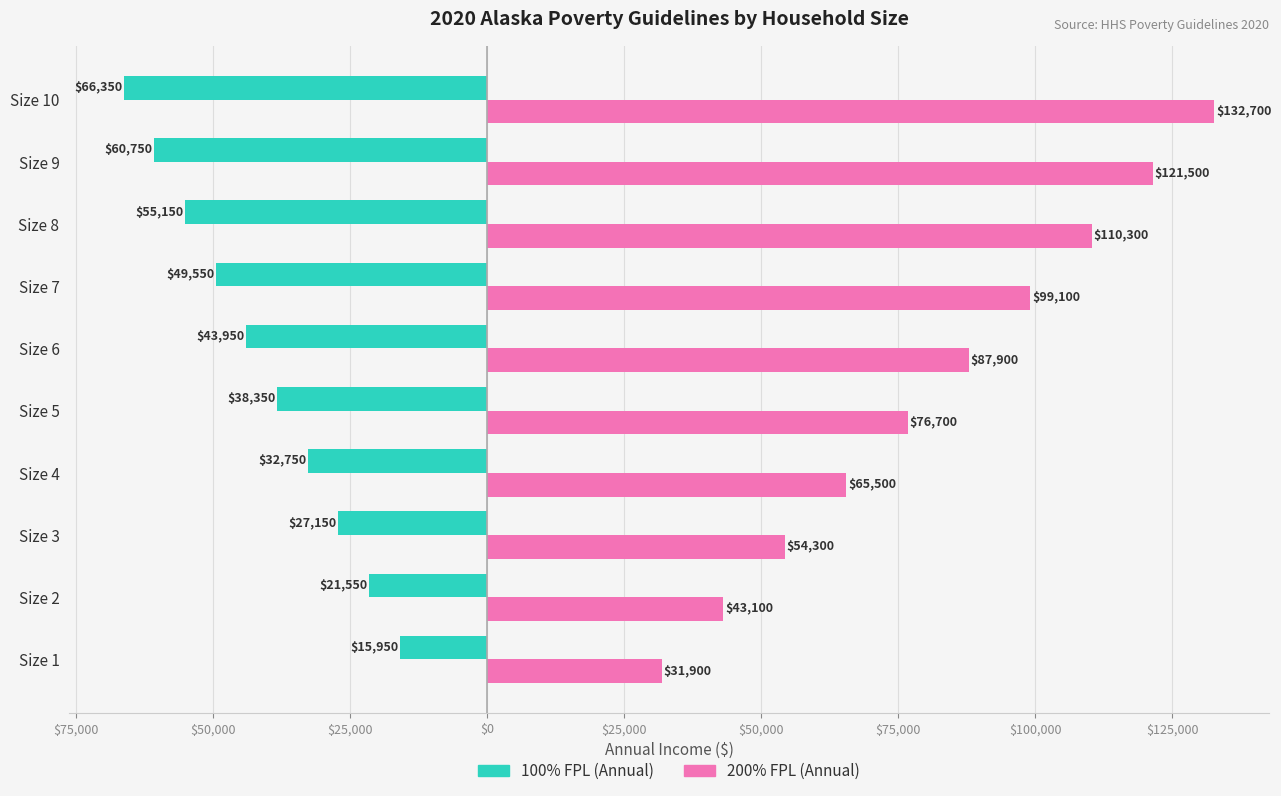

What are all the series names shown in the legend?

100% FPL (Annual), 200% FPL (Annual)